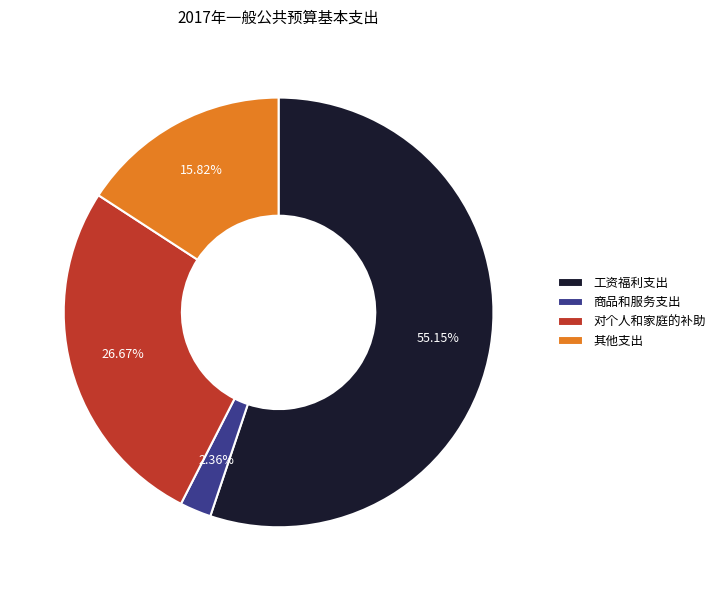

True or false: 对个人和家庭的补助 accounts for 27% of the total.

True